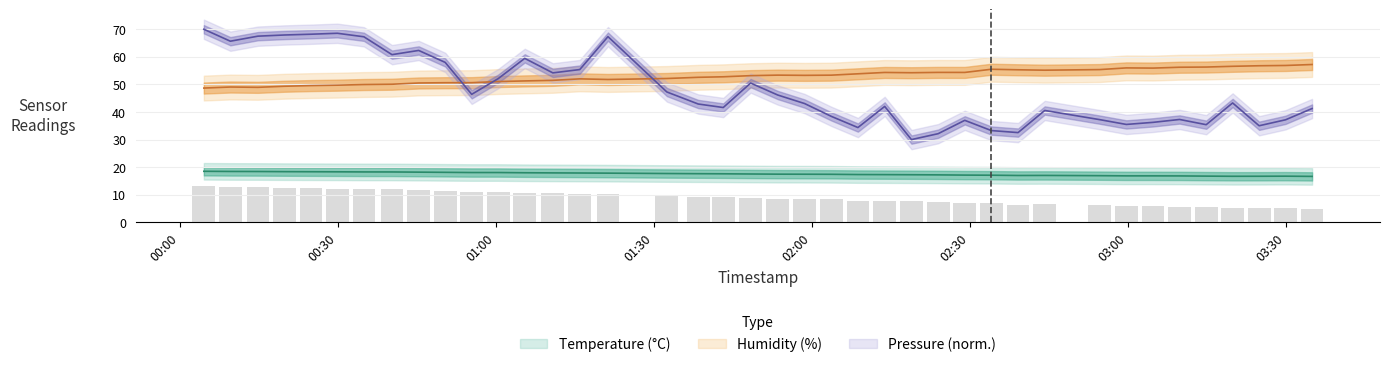

Does the chart contain any negative values?

No